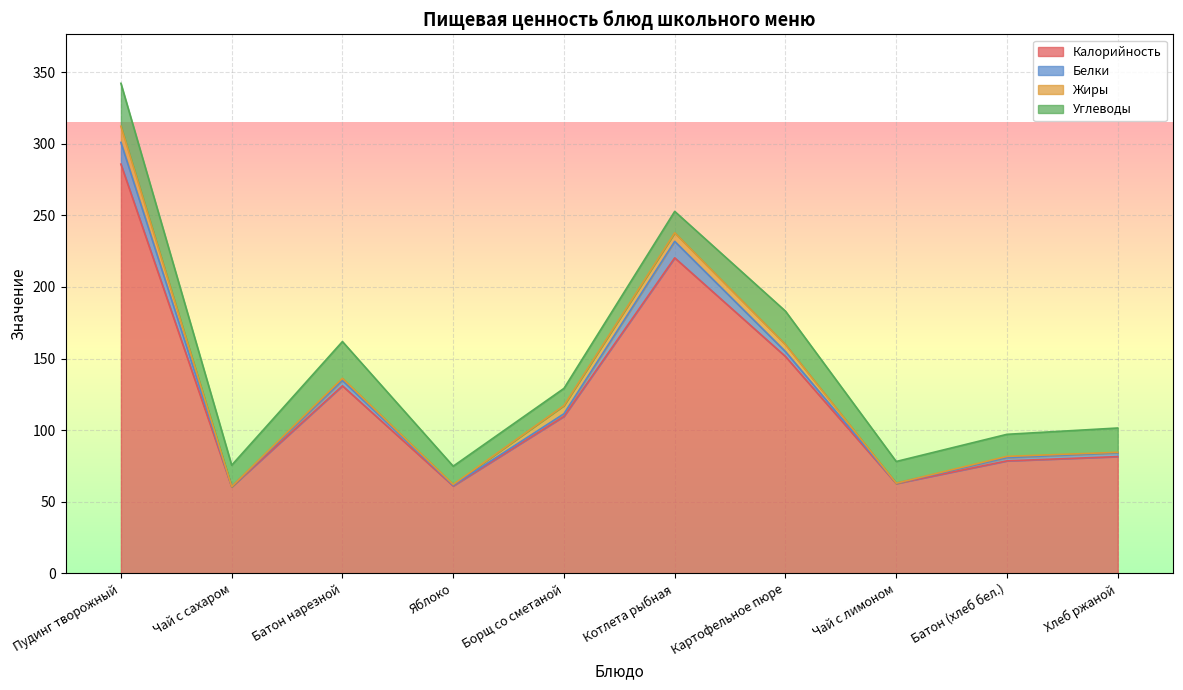

Which series has the largest total across all categories?

Калорийность